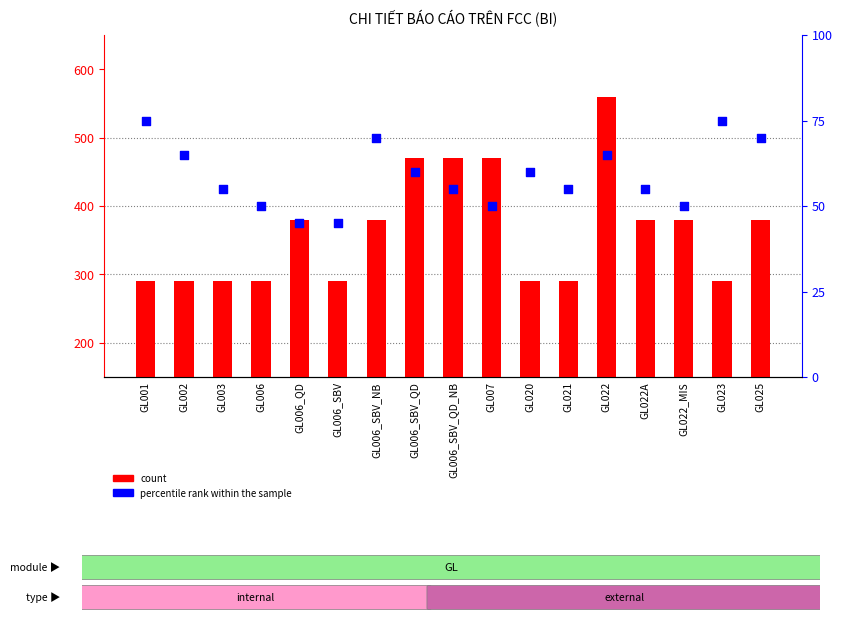

Which series has the widest spread of Y values?

count